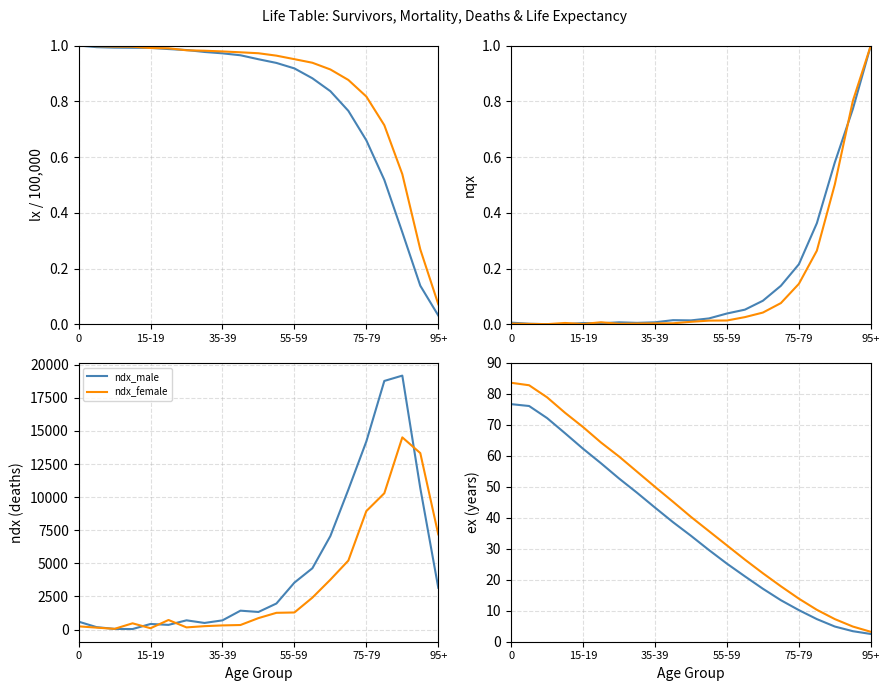

What is the maximum value for ndx_male?

19176